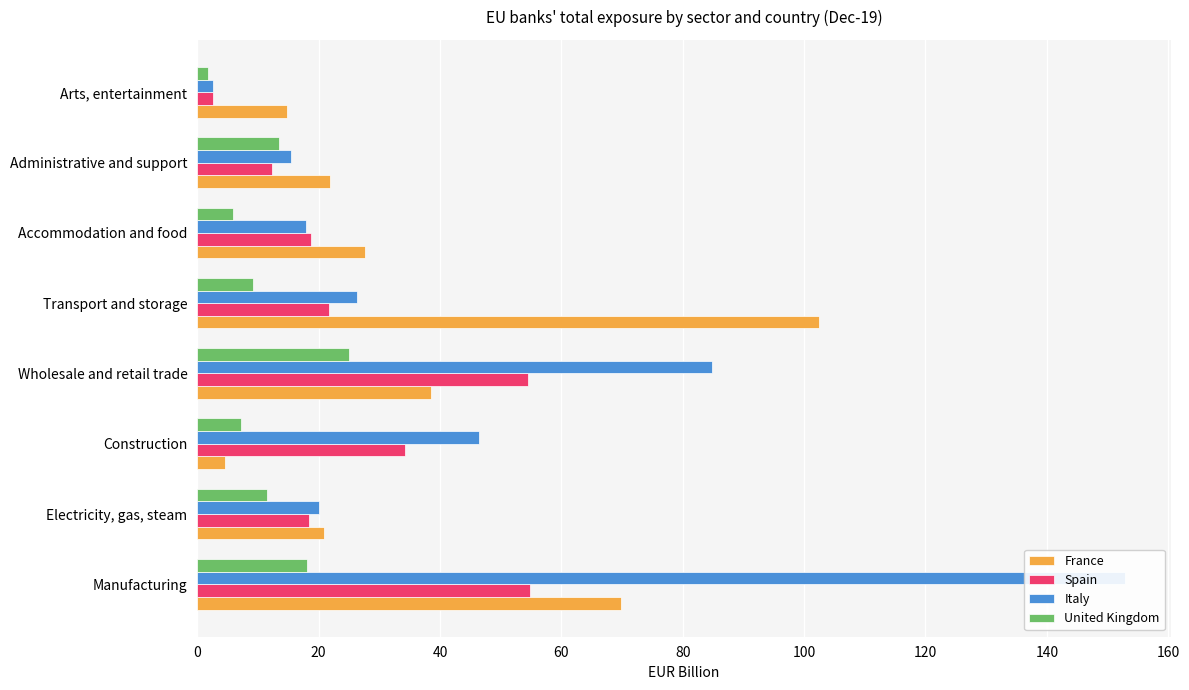

How many values in the Spain series are below 21?

4